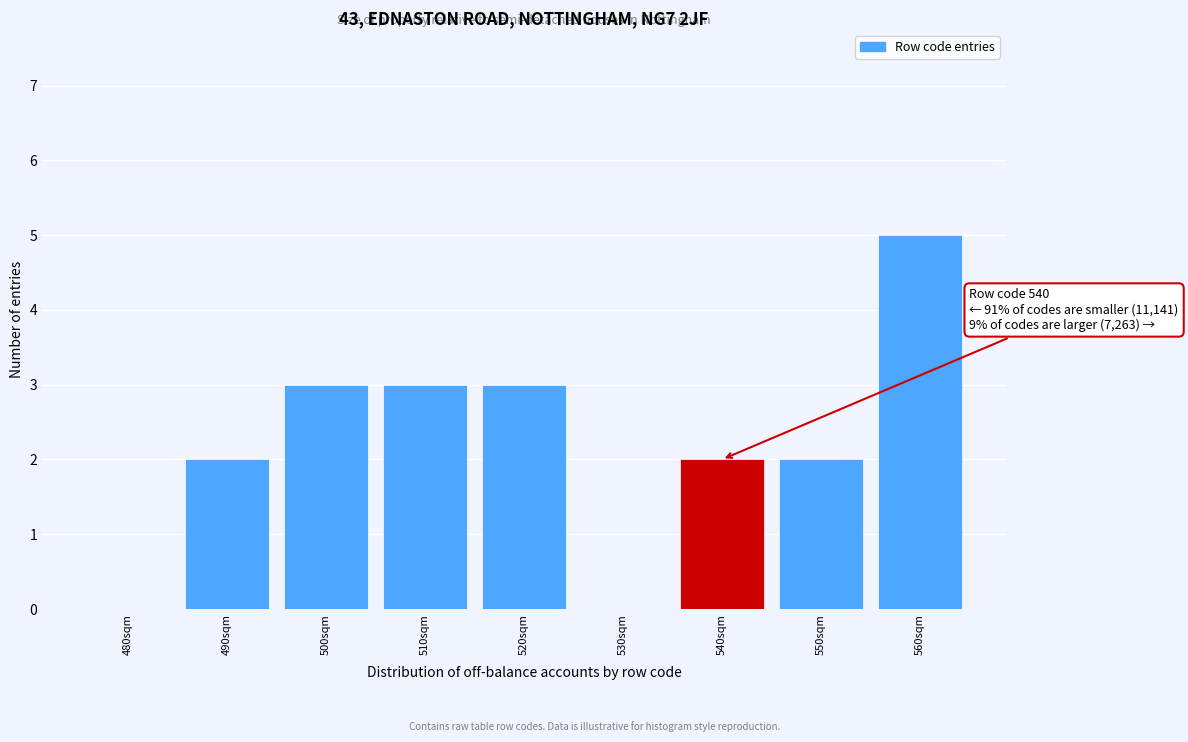

Reading right to left, what are all the values shown in this chart?

560sqm=5	550sqm=2	540sqm=2	530sqm=0	520sqm=3	510sqm=3	500sqm=3	490sqm=2	480sqm=0